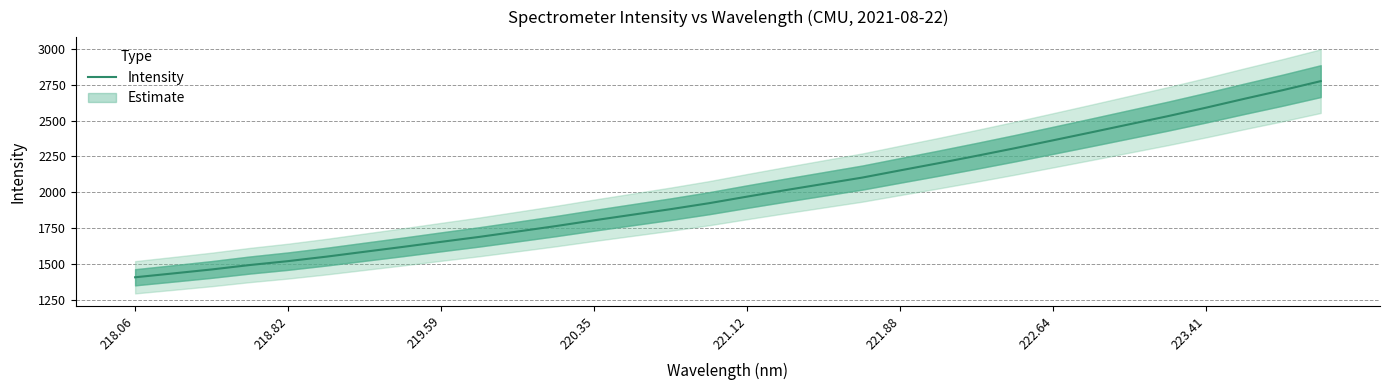

True or false: Intensity has a value of 453.1 at 220.35.

False